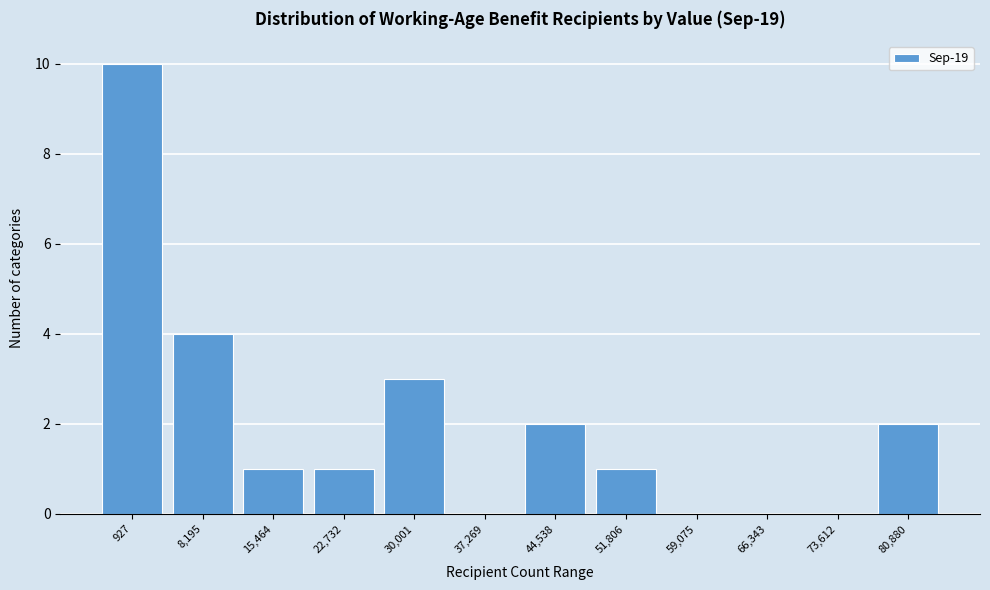

Reading left to right, extract all data points from this chart.

927=10	8,195=4	15,464=1	22,732=1	30,001=3	37,269=0	44,538=2	51,806=1	59,075=0	66,343=0	73,612=0	80,880=2